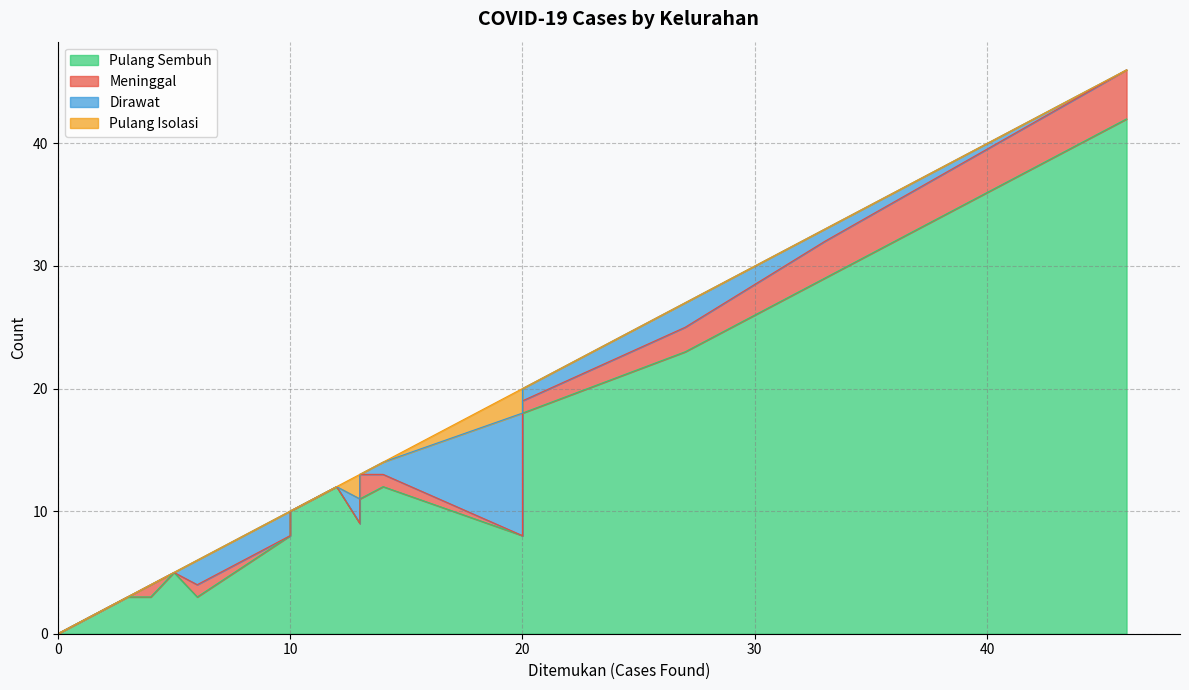

Which series has the widest spread of values?

Pulang Sembuh